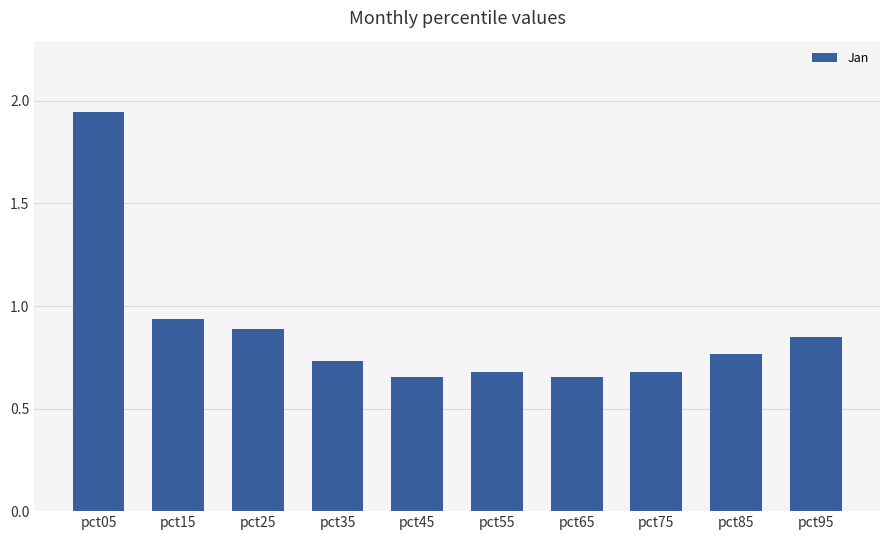

The value at pct65 is 0.7. True or false?

True